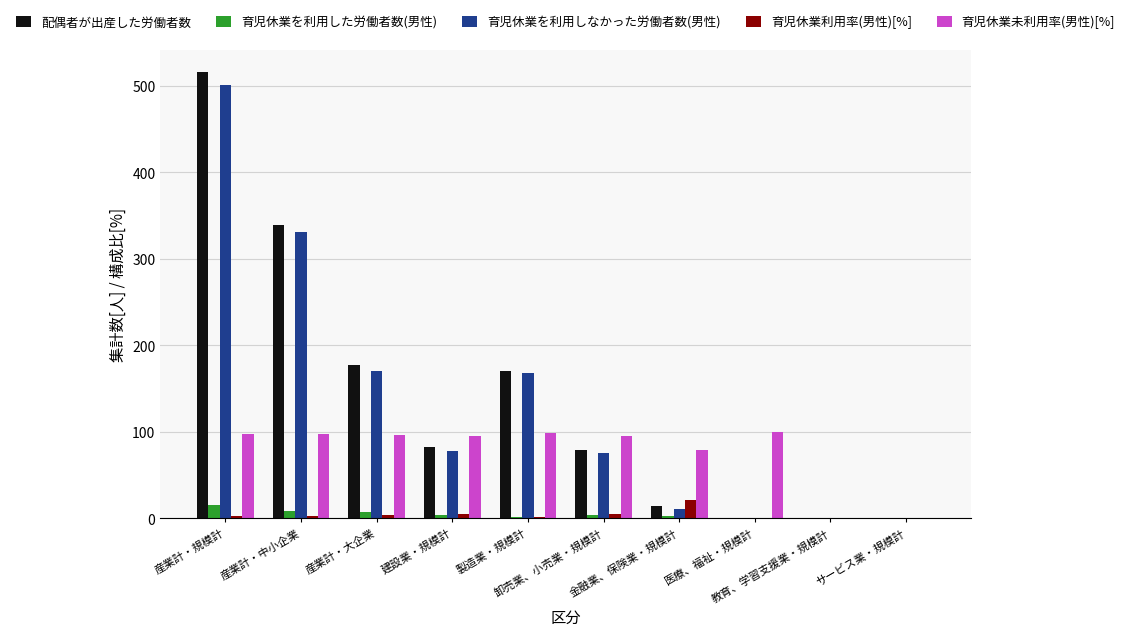

The 育児休業を利用しなかった労働者数(男性) series shows 0.0 at 教育、学習支援業・規模計. True or false?

True